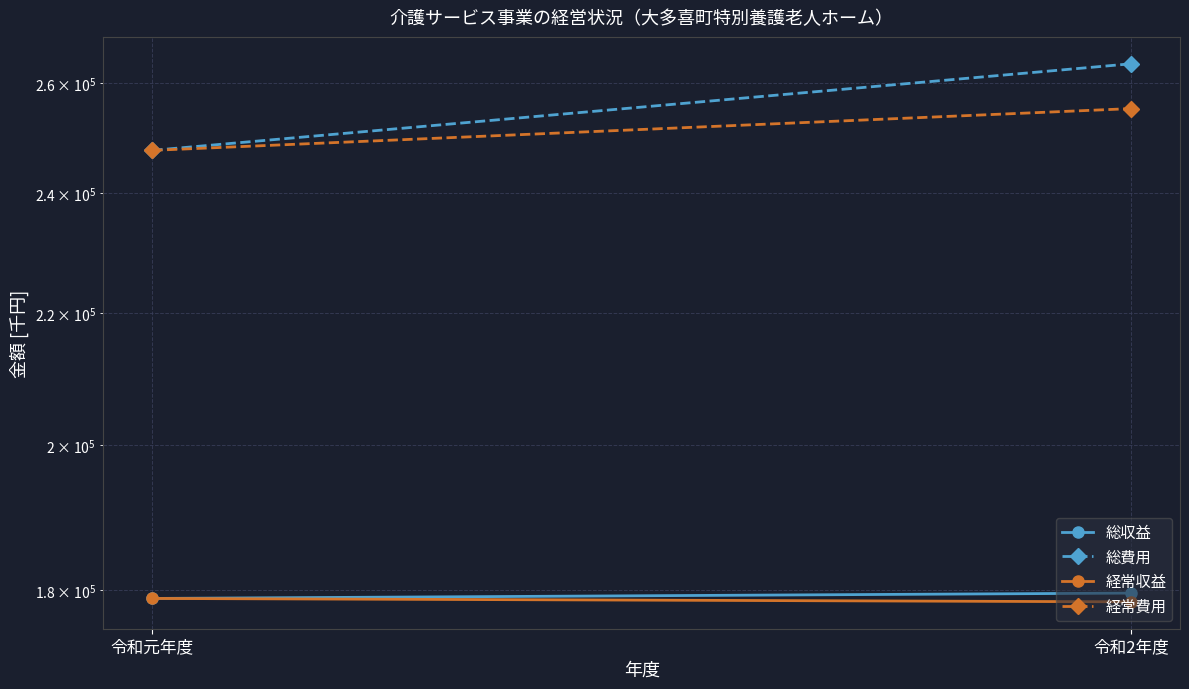

Rank the series by their maximum value, from lowest to highest.

経常収益, 総収益, 経常費用, 総費用